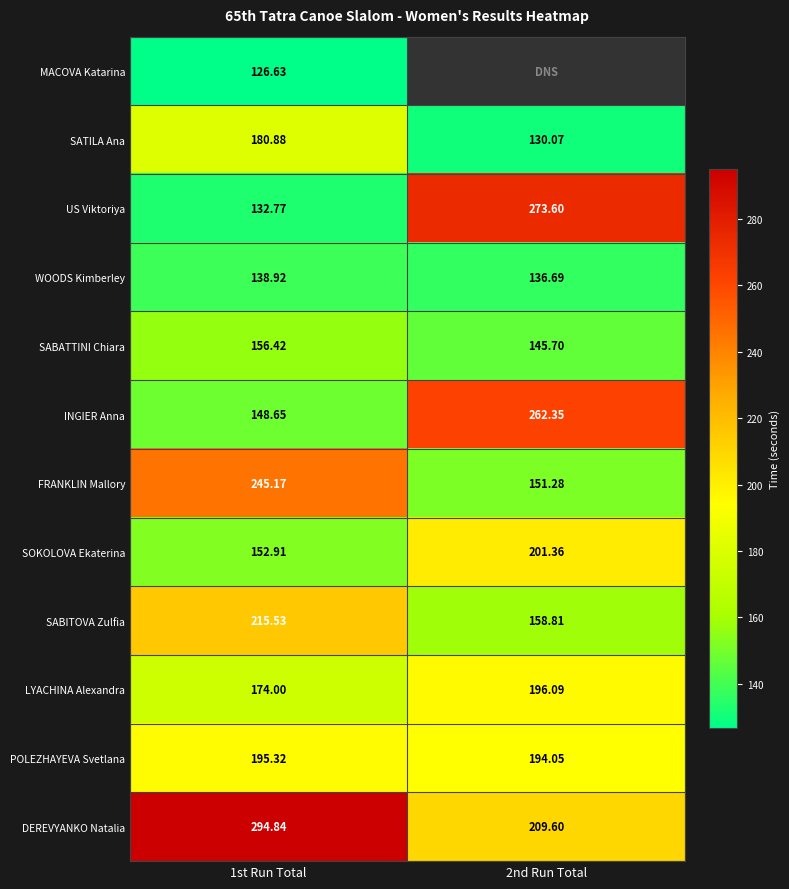

Which category has the lowest value in the SABATTINI Chiara series?

2nd Run Total